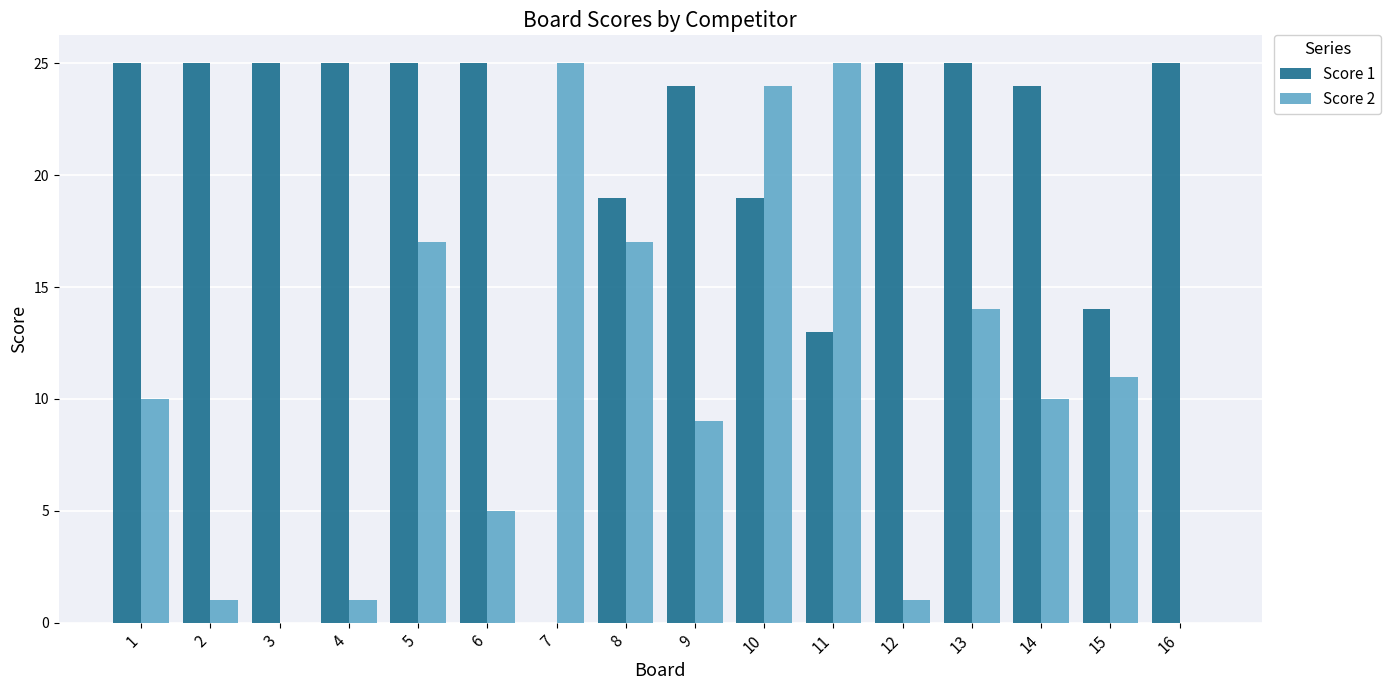

What is the difference between the Score 1 values at 4 and 7?

25